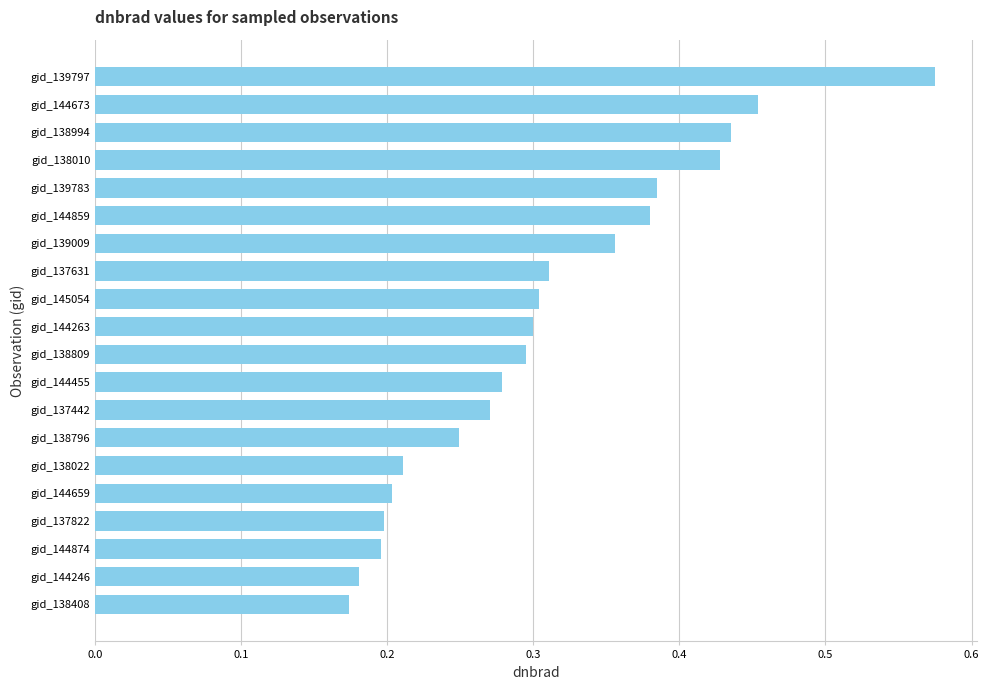

What is the sum of all values?

6.2